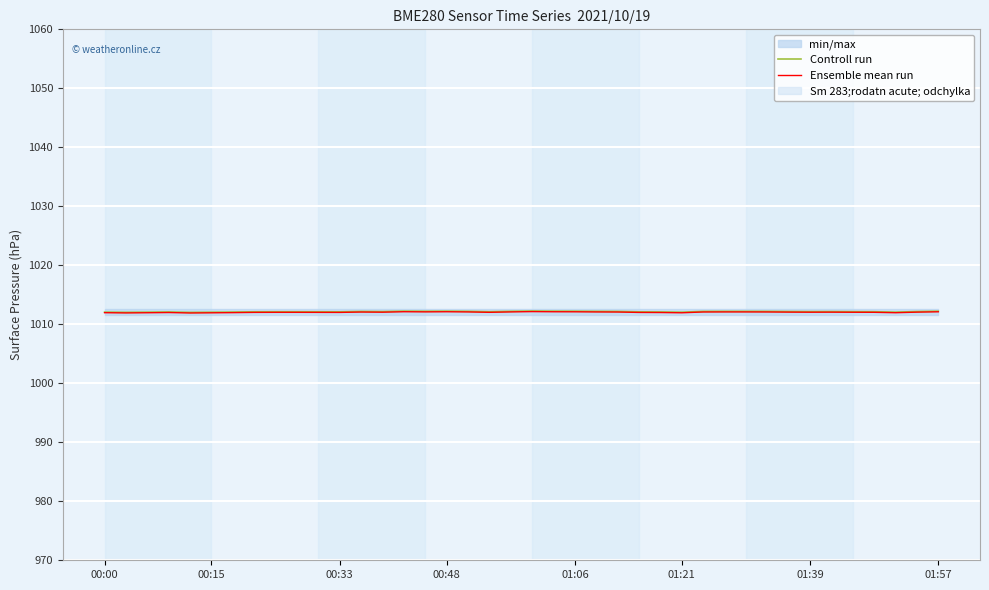

At 9, list the series in order from largest to smallest.

Controll run, Ensemble mean run